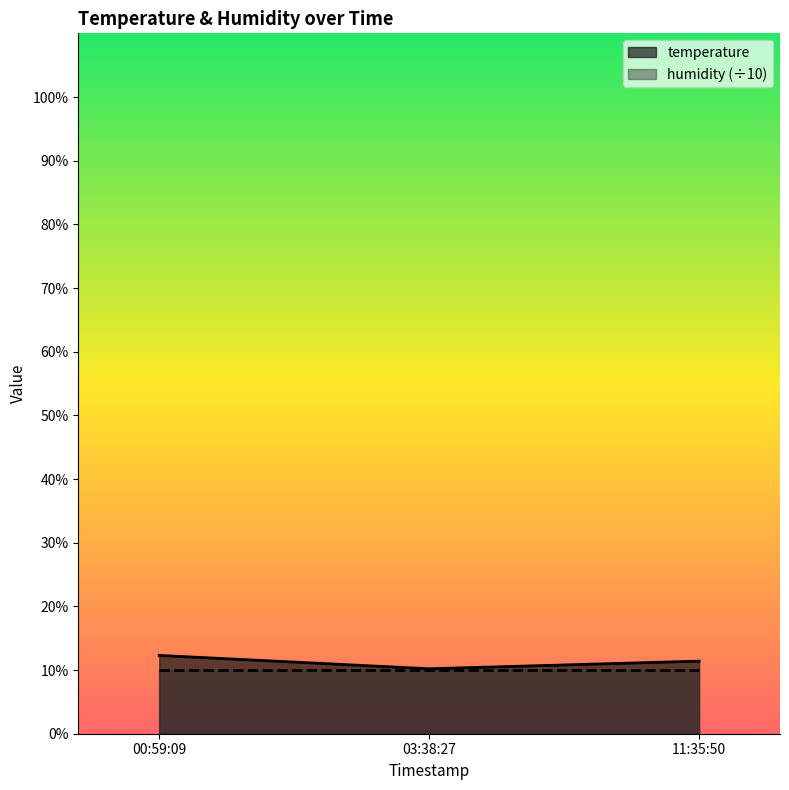

What is the smallest value displayed?

10.0